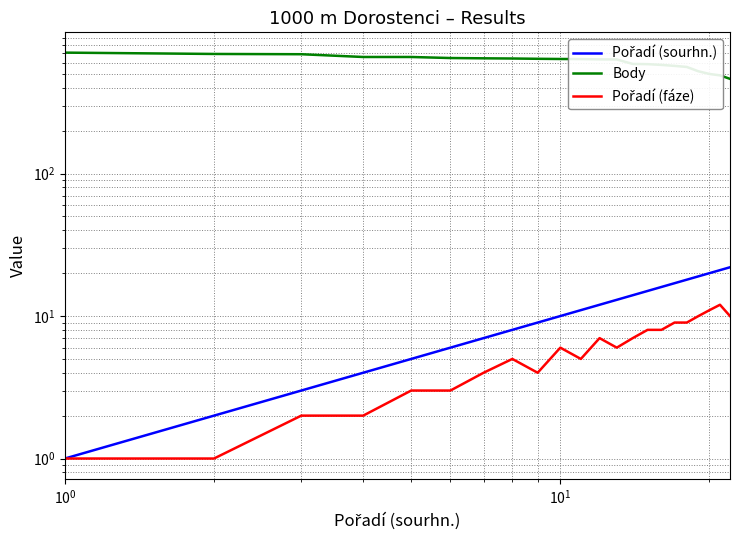

How many data points does each series have?

22